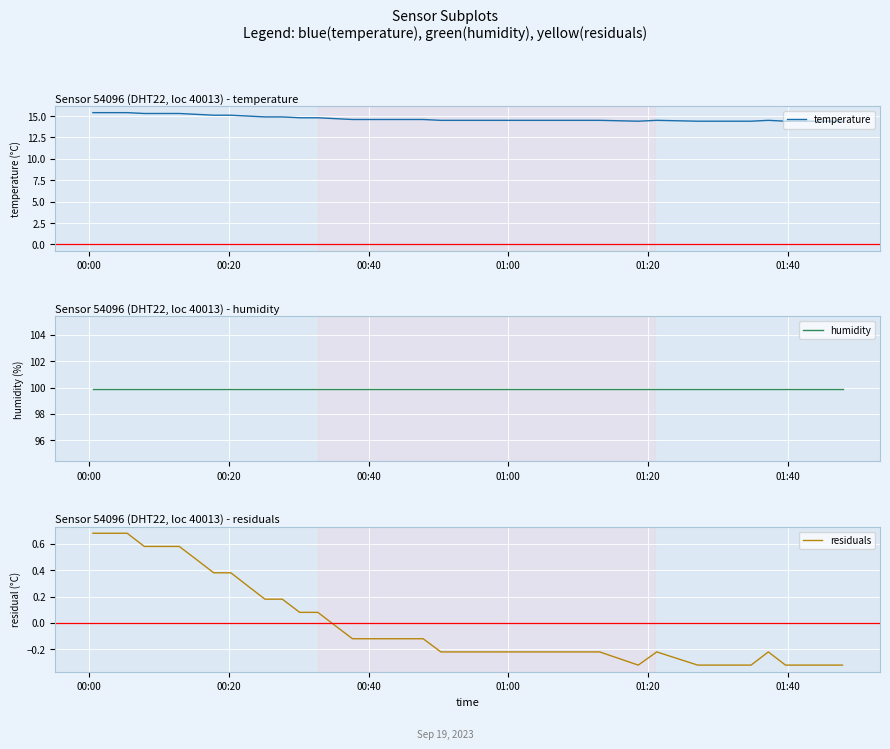

Which series has the widest spread of values?

temperature